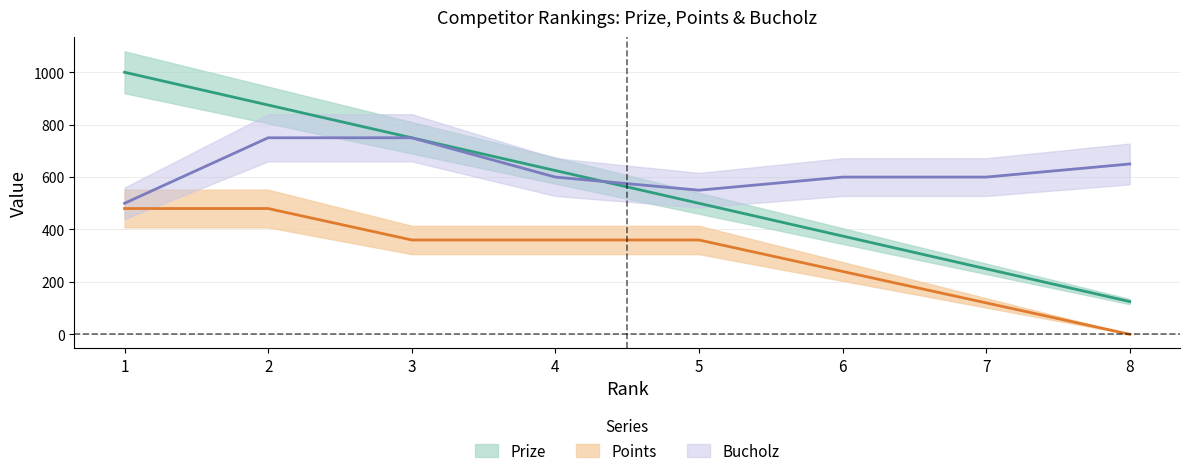

What is the difference between the Prize values at 7 and 8?

125